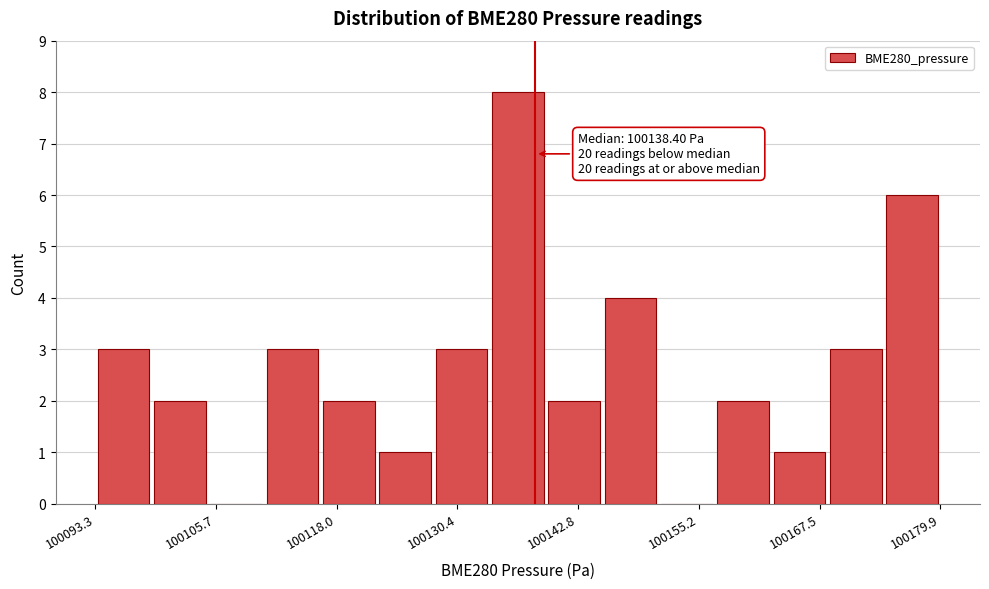

Read against the x-axis, roughly where is the centre of the tallest bar?

100136